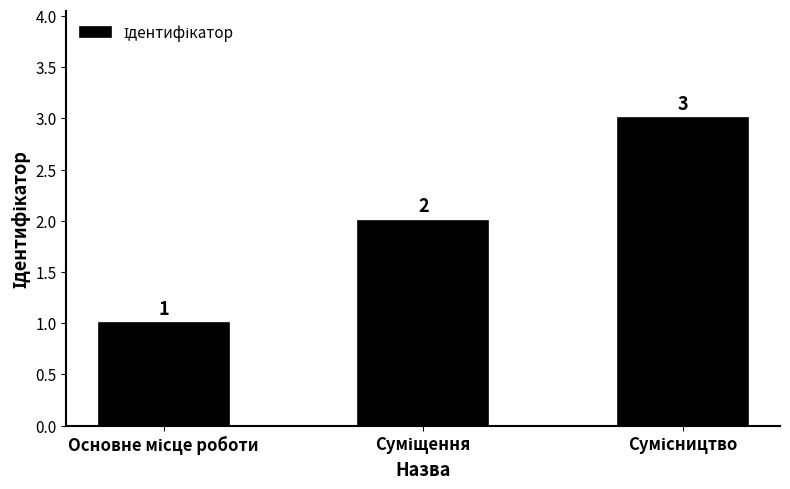

What is the difference between the maximum and second lowest values?

1